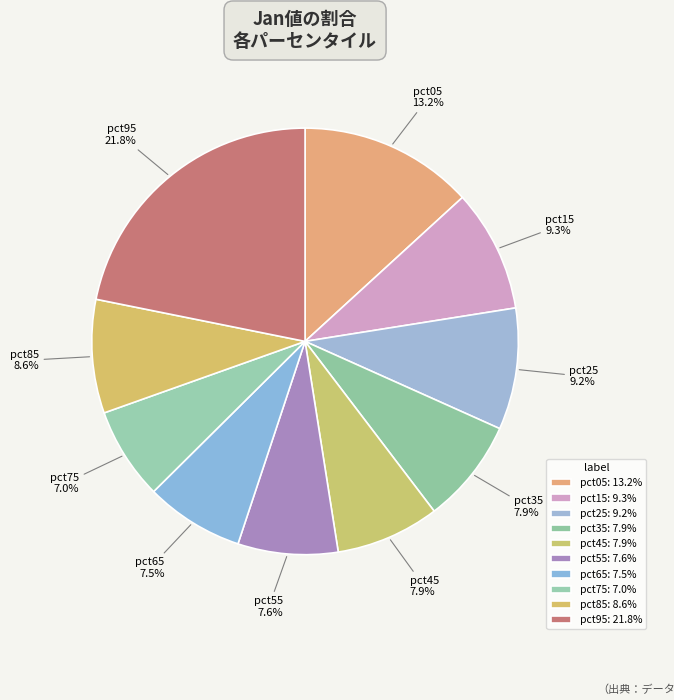

Which category has the smallest portion of the pie?

pct75